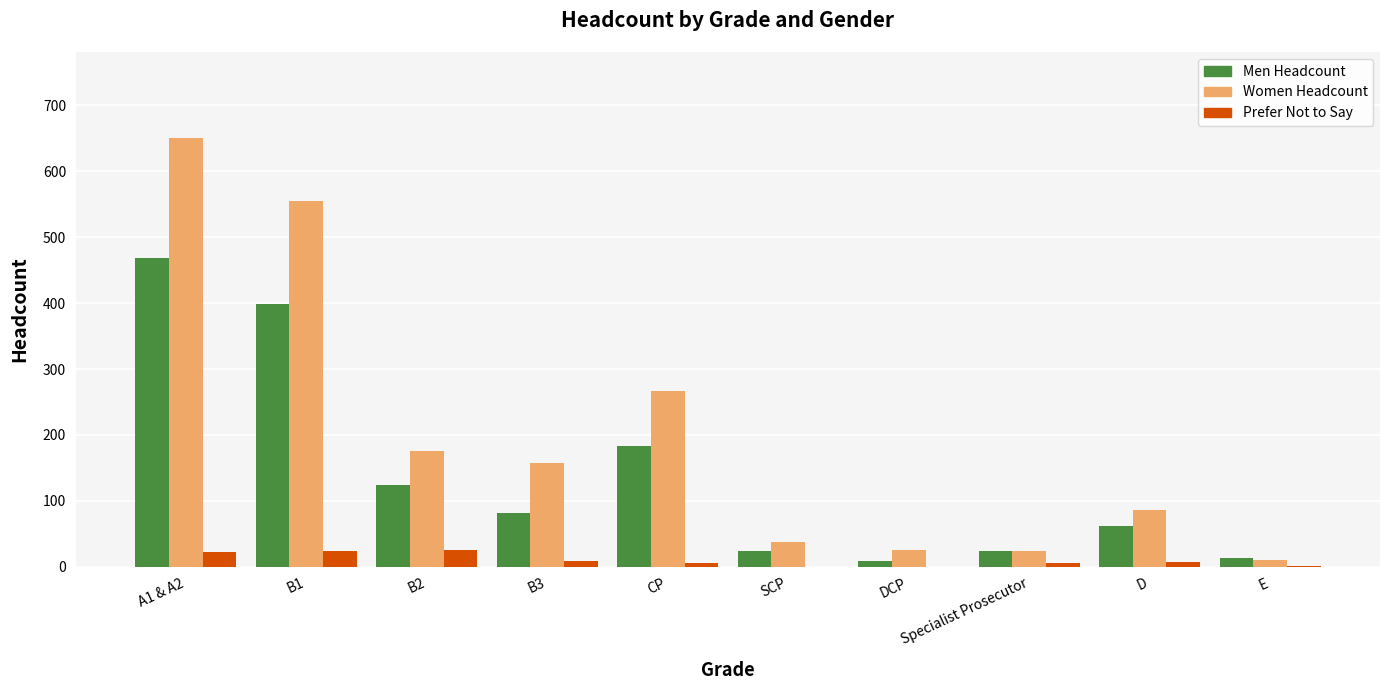

How many data points does each series have?

10